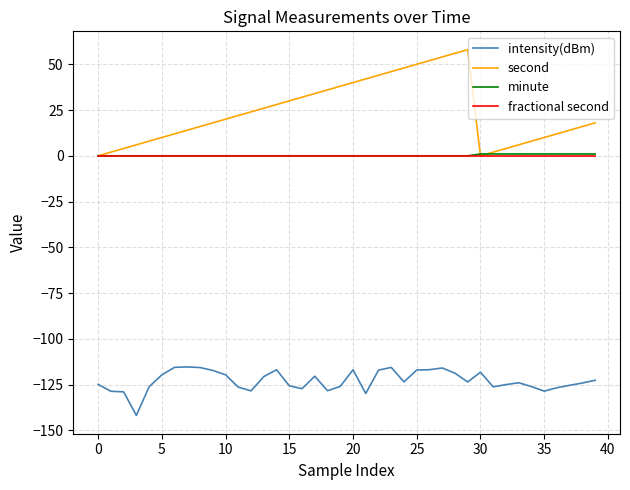

Which series has the largest total across all categories?

second